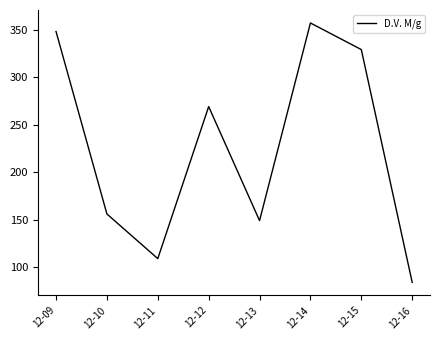

Count the number of data series in this chart.

1